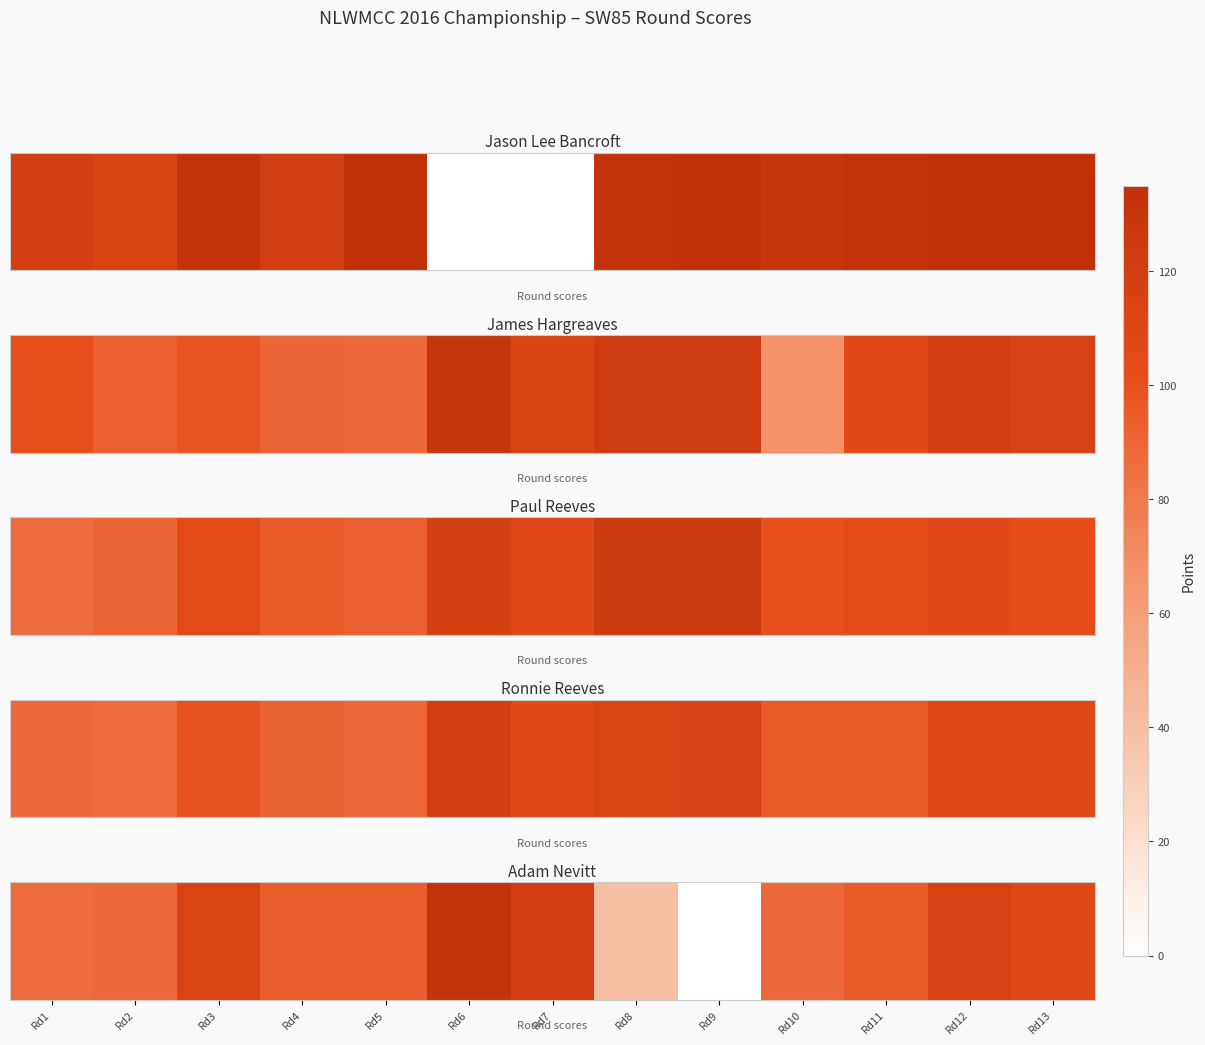

What value does the data have at Rd4?

93